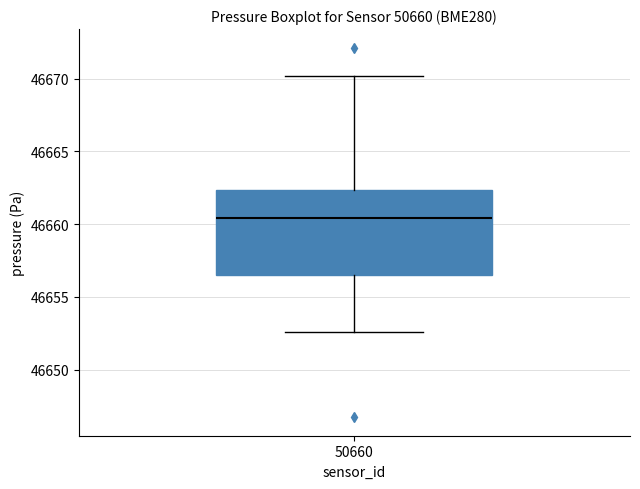

Where is the upper edge of the box at x = 50660 on the y-axis? The values are not printed on the chart, so give them approximately, as read against the axis.

46662.5